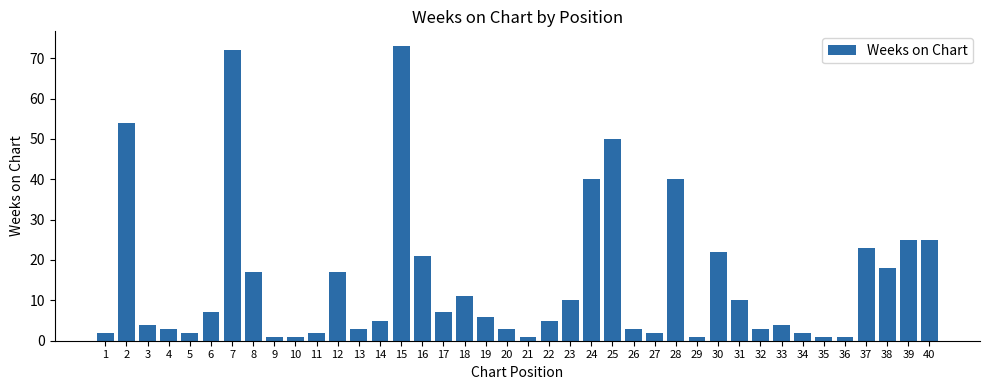

How many values are below 6?

20